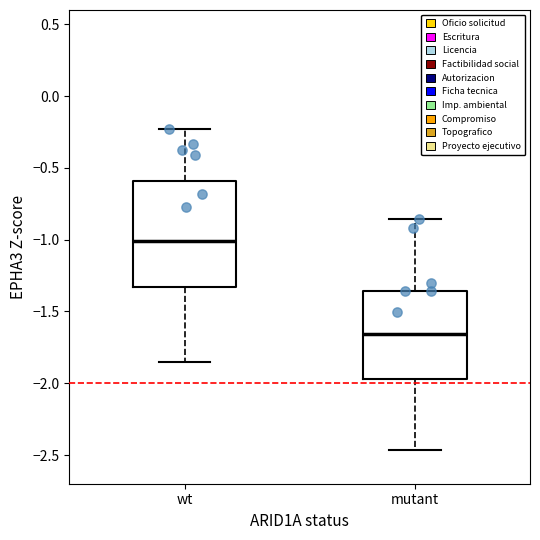

Reading left to right, read every box against the y-axis: the position of its median line, the range the box covers, and the ends of its whiskers. The values are not printed on the chart, so give them approximately, as read against the axis.

wt: median -1.00, box -1.35 to -0.60, whiskers -1.85 to -0.25
mutant: median -1.65, box -1.95 to -1.35, whiskers -2.45 to -0.85